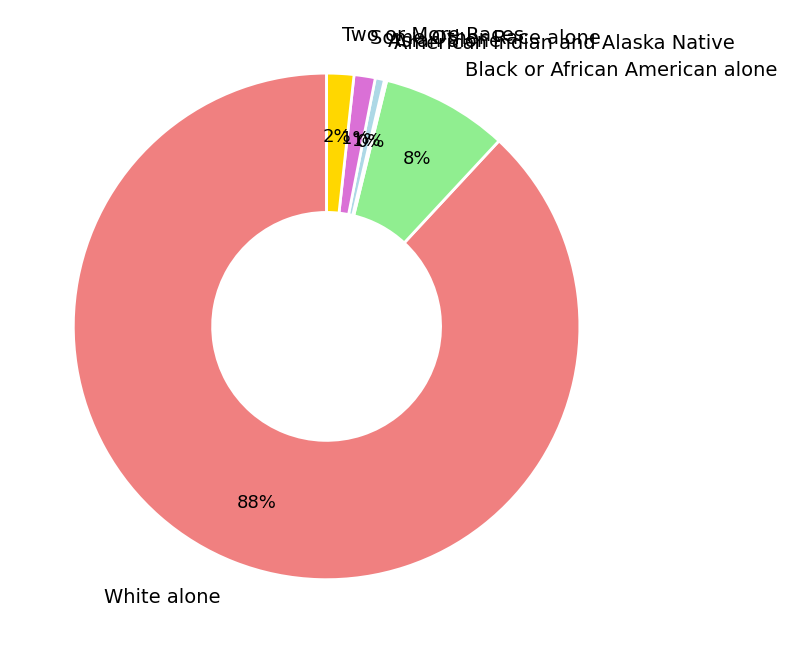

Does Two or More Races represent more than half of the total?

No